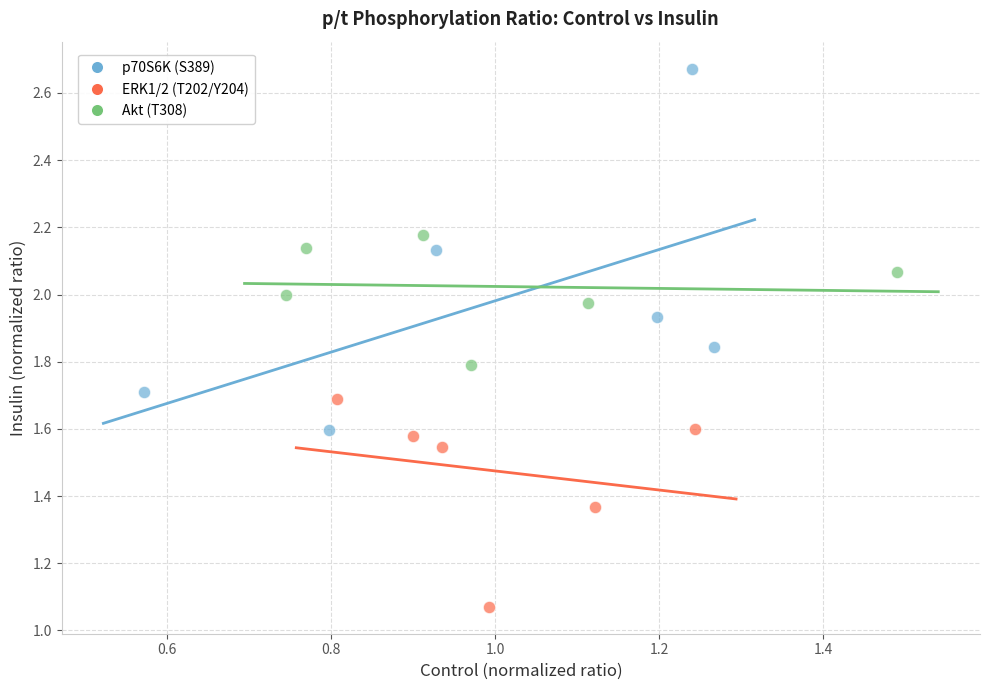

What are all the series names shown in the legend?

p70S6K (S389), ERK1/2 (T202/Y204), Akt (T308)